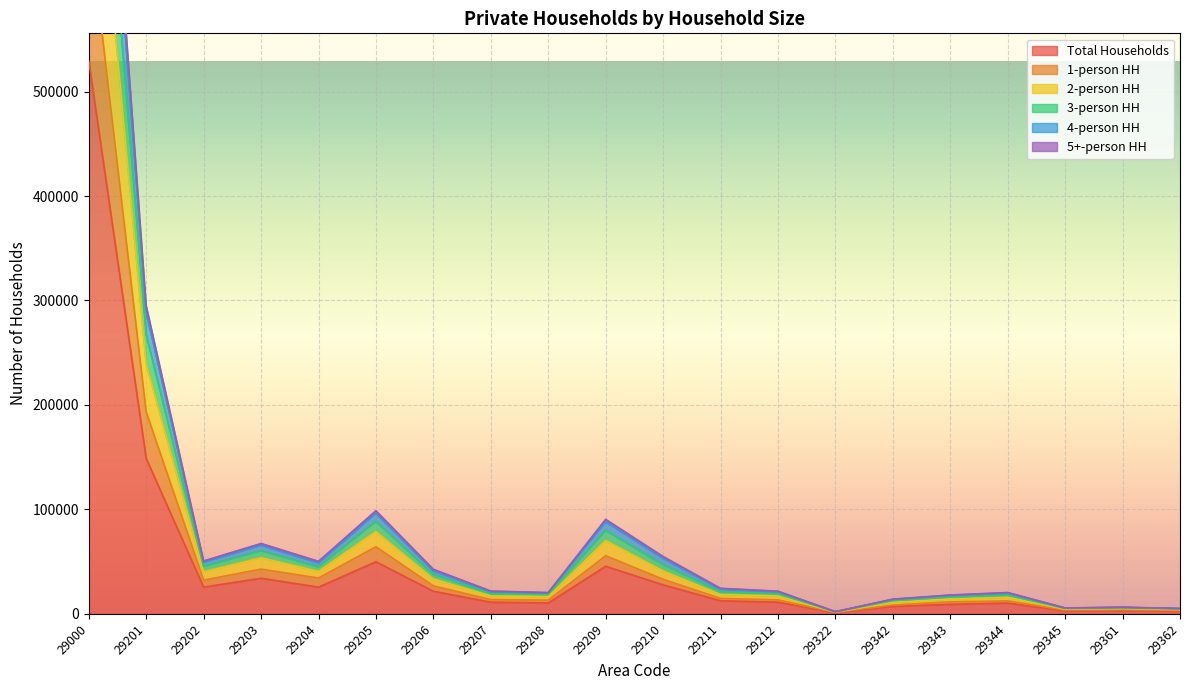

What is the spread (max minus min) of values at 29206?

20985